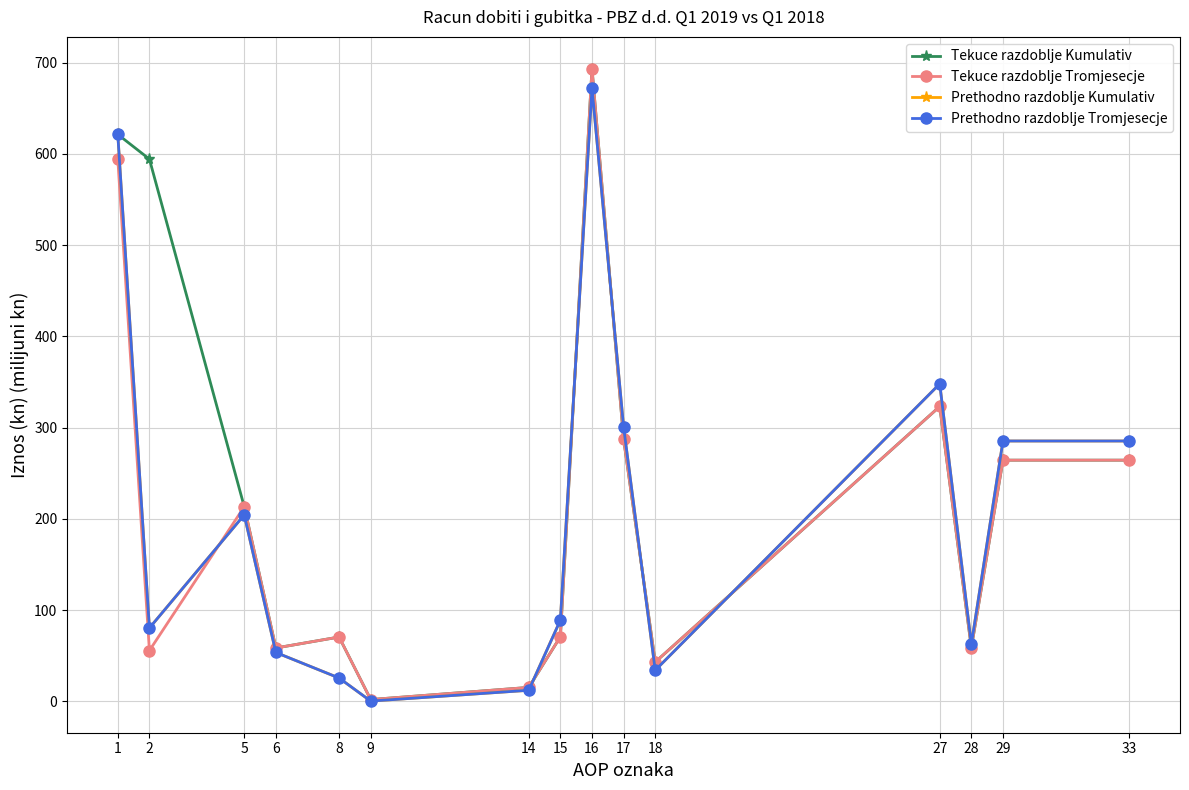

What is the value of the Prethodno razdoblje Tromjesecje point at the 6th from the left?

0.3